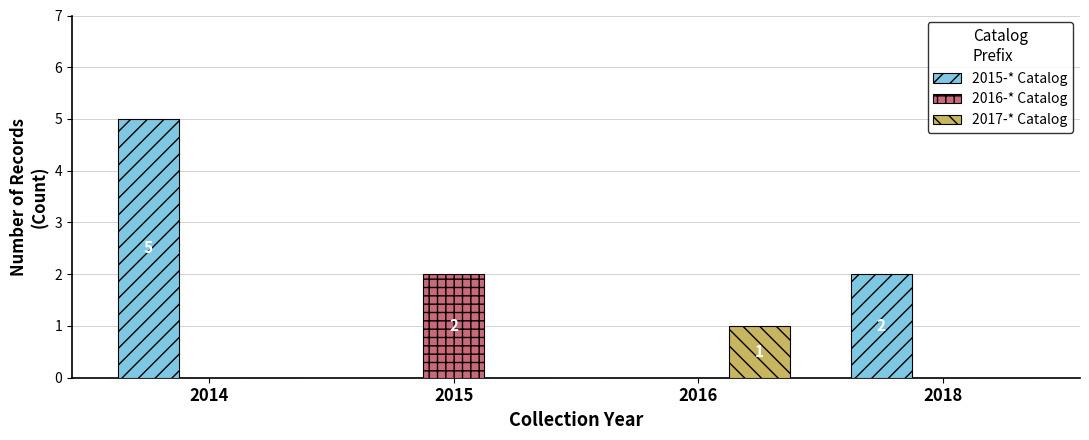

Between 2014 and 2015, which series saw the biggest shift?

2015-* Catalog